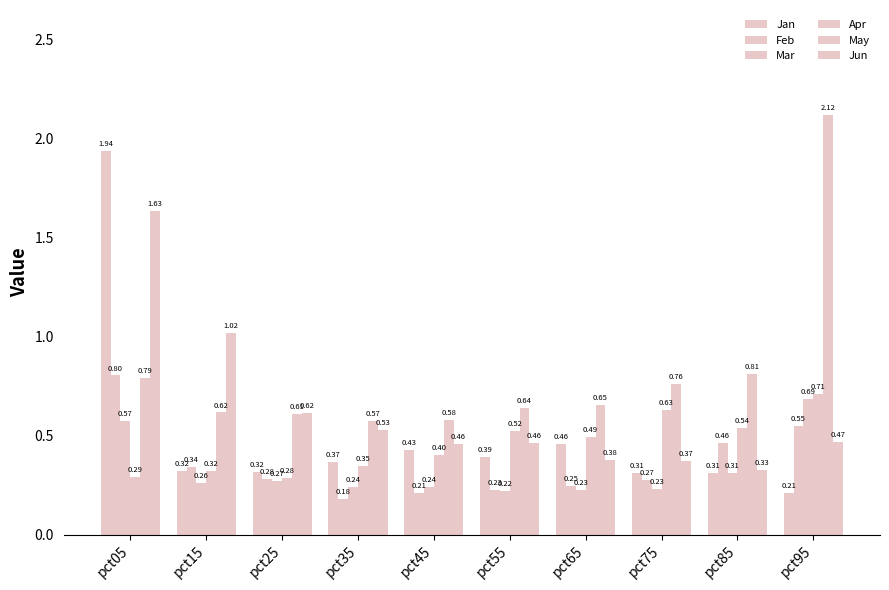

Rank the series at pct85 from lowest to highest value.

Mar, Jan, Jun, Feb, Apr, May